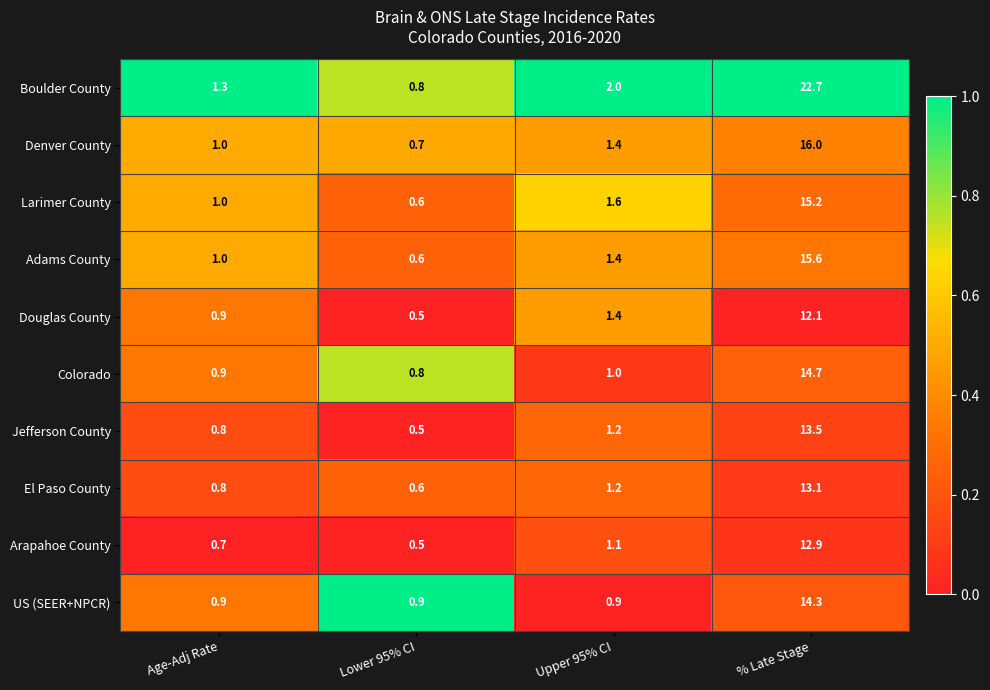

Which series has the widest spread of values?

Boulder County